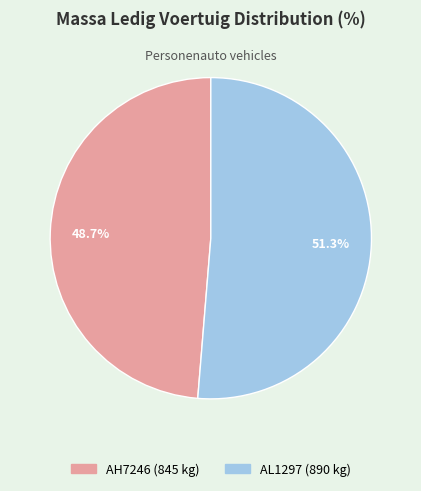

True or false: AH7246 accounts for 49% of the total.

True